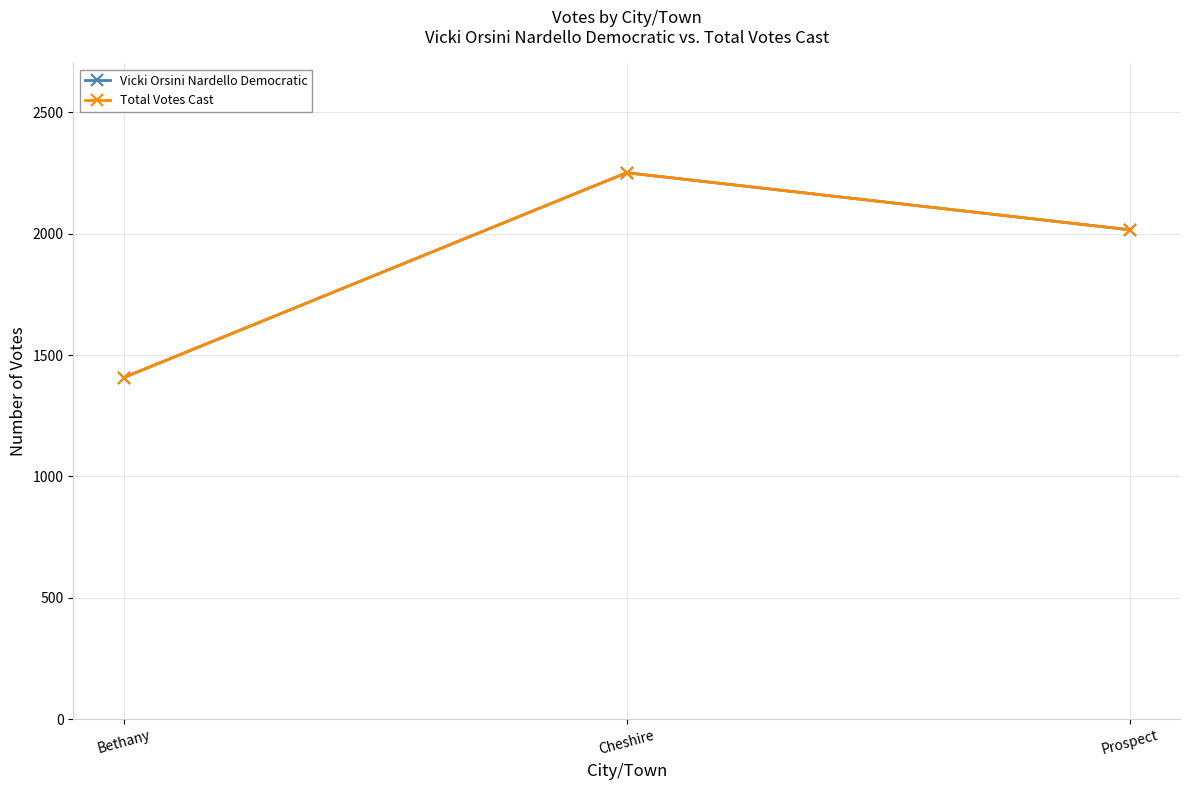

How many lines are shown in the chart?

2